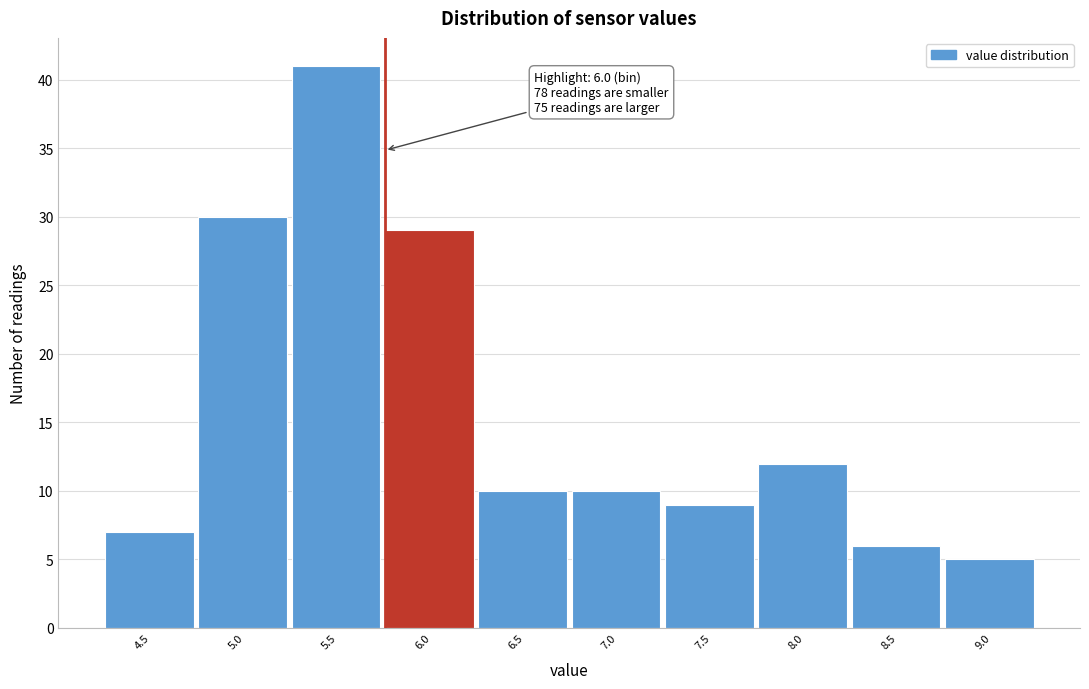

Reading right to left, what are all the values shown in this chart?

5	6	12	9	10	10	29	41	30	7